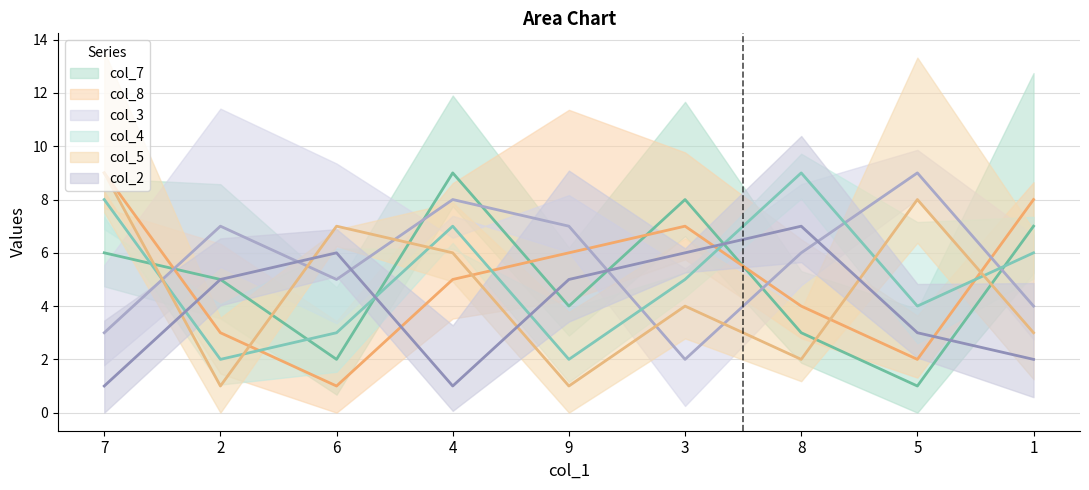

What is the average value of the col_4 series?

5